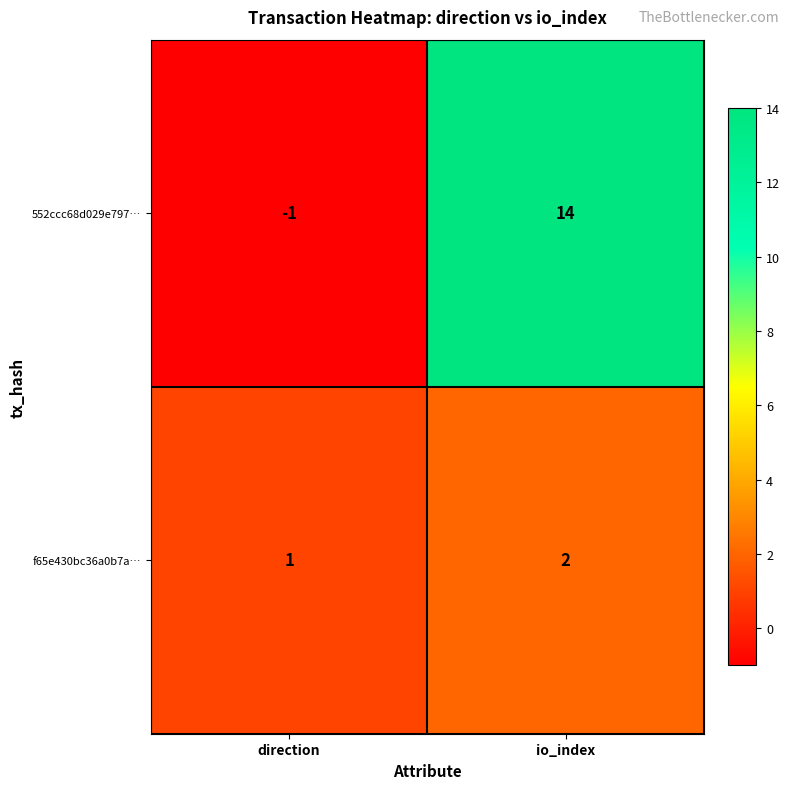

Which series has the largest range (max minus min)?

552ccc68d029e797…